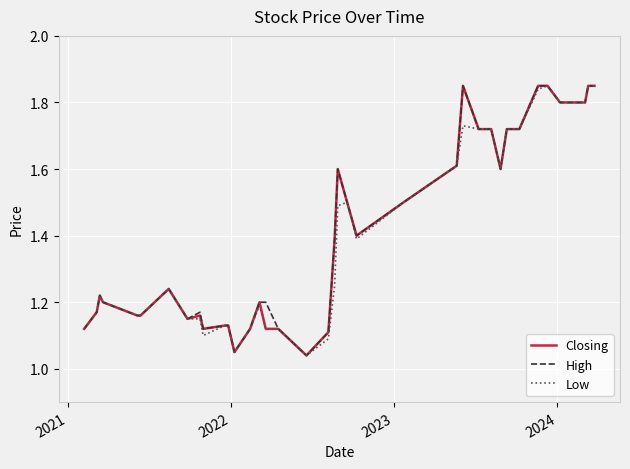

Reading left to right, extract all data points from this chart.

Closing: 1.1	1.2	1.2	1.2	1.2	1.2	1.2	1.1	1.2	1.1	1.1	1.1	1.1	1.1	1.2	1.1	1.1	1.0	1.1	1.2	1.4	1.6	1.5	1.4	1.5	1.6	1.9	1.7	1.7	1.6	1.7	1.7	1.9	1.9	1.8	1.8	1.8	1.8	1.9	1.9
High: 1.1	1.2	1.2	1.2	1.2	1.2	1.2	1.1	1.2	1.1	1.1	1.1	1.1	1.1	1.2	1.2	1.1	1.0	1.1	1.2	1.4	1.6	1.5	1.4	1.5	1.6	1.9	1.7	1.7	1.6	1.7	1.7	1.9	1.9	1.8	1.8	1.8	1.8	1.9	1.9
Low: 1.1	1.2	1.2	1.2	1.2	1.2	1.2	1.1	1.1	1.1	1.1	1.1	1.1	1.1	1.2	1.1	1.1	1.0	1.1	1.2	1.2	1.5	1.5	1.4	1.5	1.6	1.7	1.7	1.7	1.6	1.7	1.7	1.8	1.9	1.8	1.8	1.8	1.8	1.9	1.9